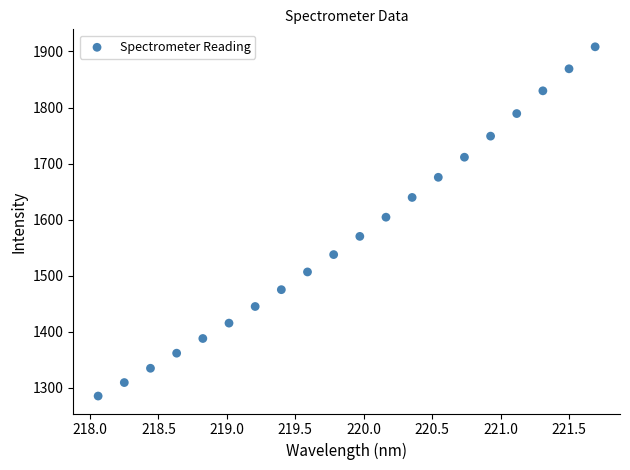

What Y value in the scatter plot is closest to 1597?

1604.5